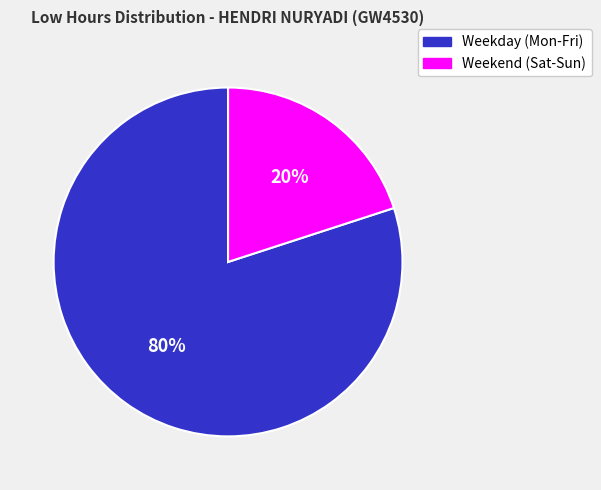

What percentage is the Weekend (Sat-Sun) slice, to the nearest percent?

20%